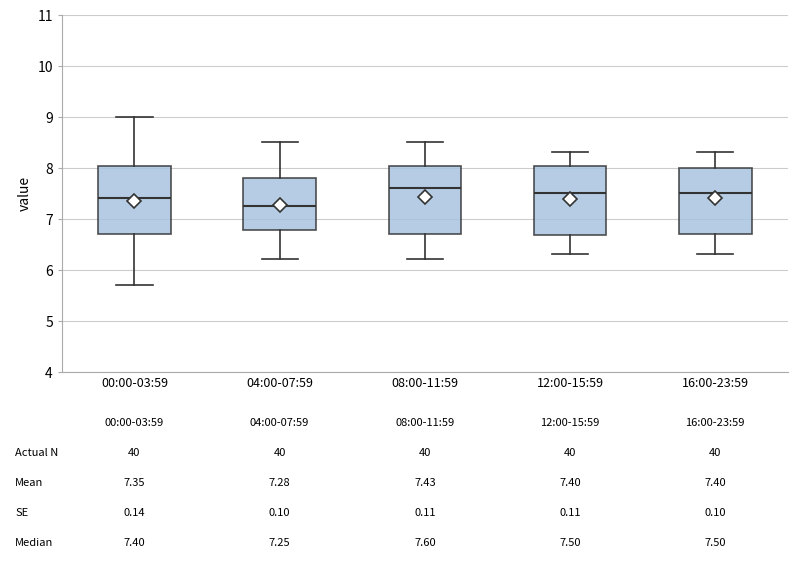

Which box has the lowest median line?

04:00-07:59